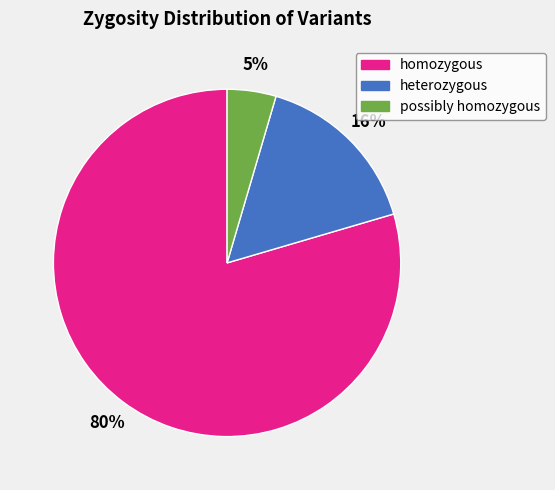

Which category has the biggest portion of the pie?

homozygous